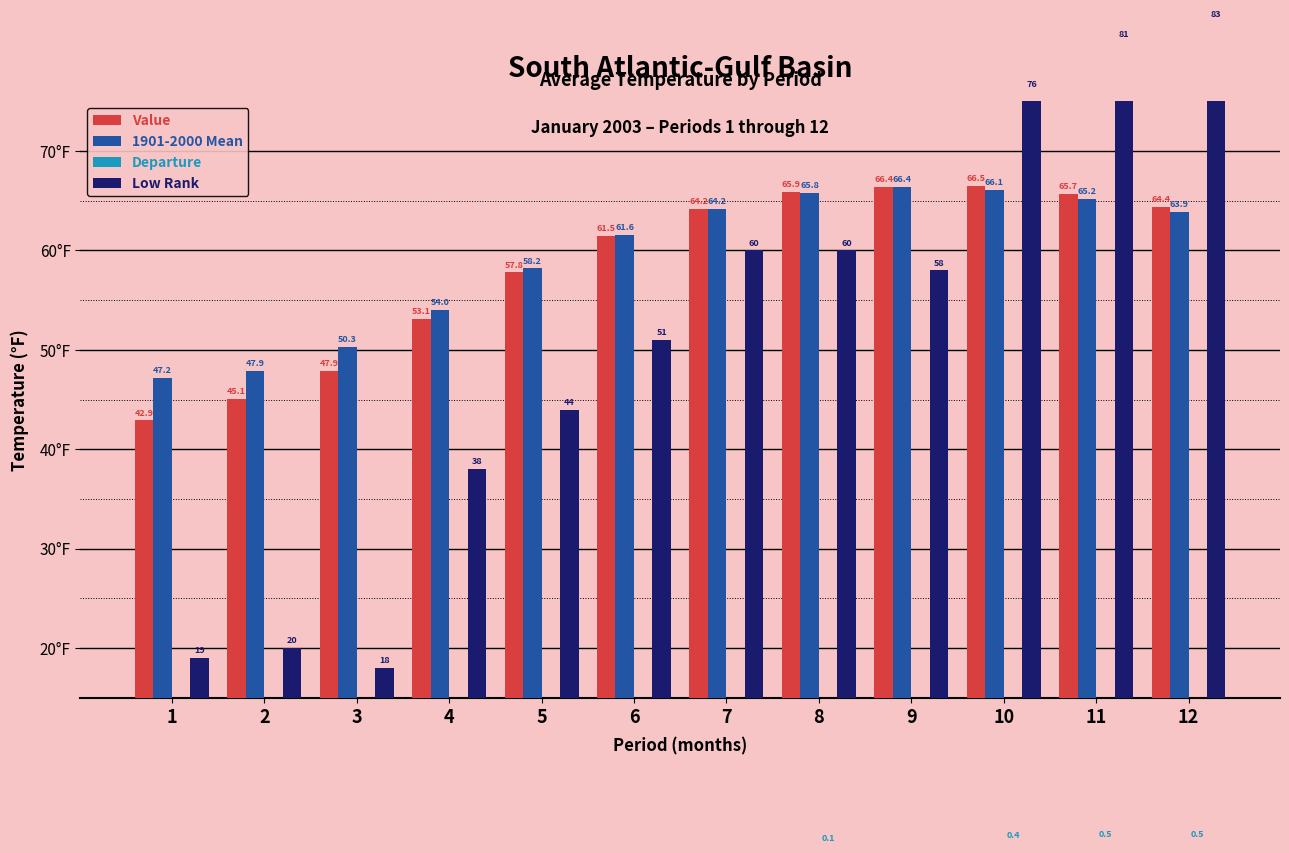

At how many categories does at least one series exceed 11?

12